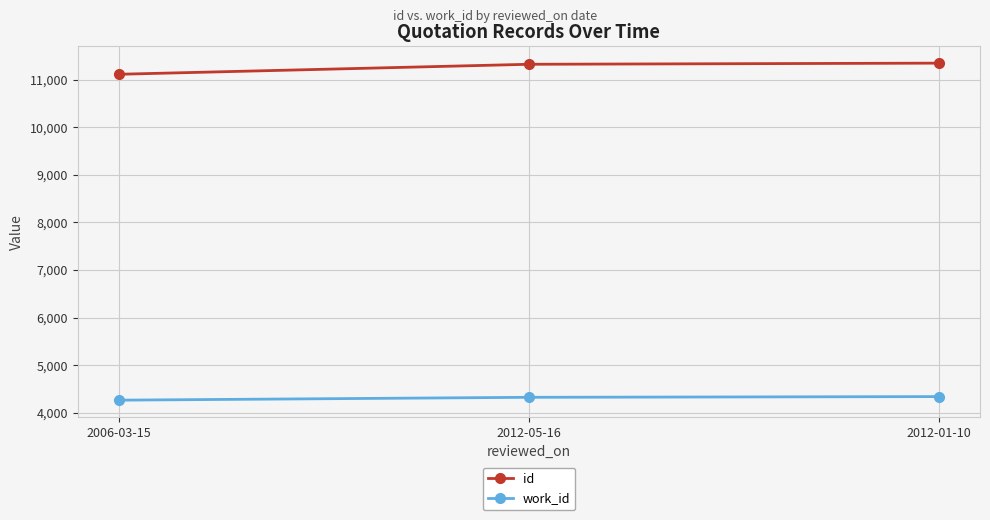

What are all the series names shown in the legend?

id, work_id